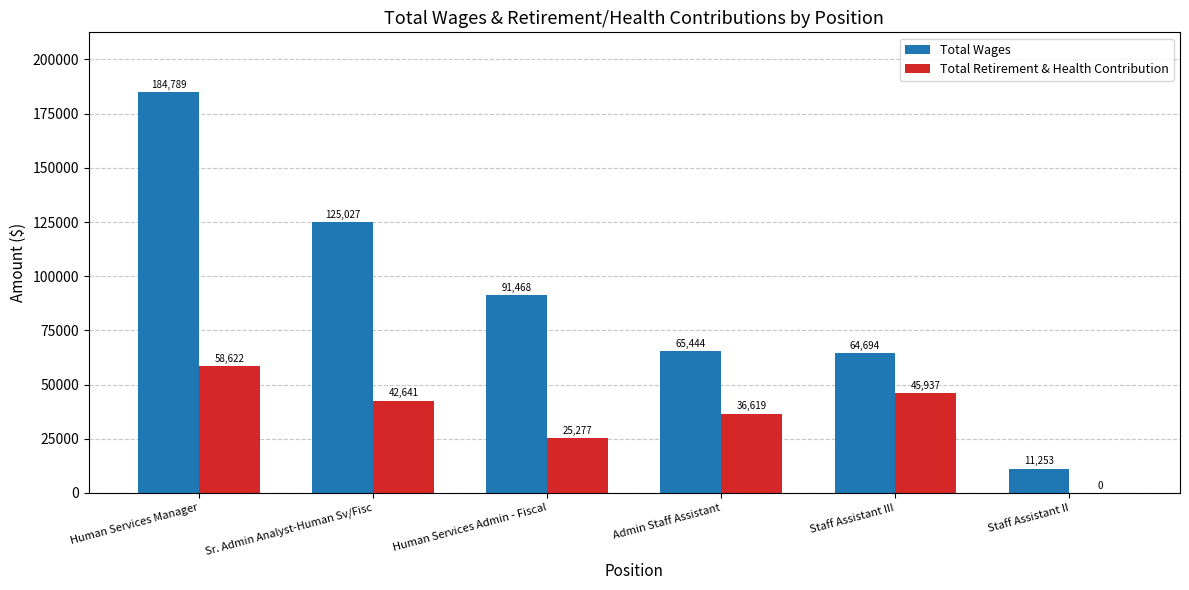

Where is Total Wages nearest to the value 98021?

Human Services Admin - Fiscal